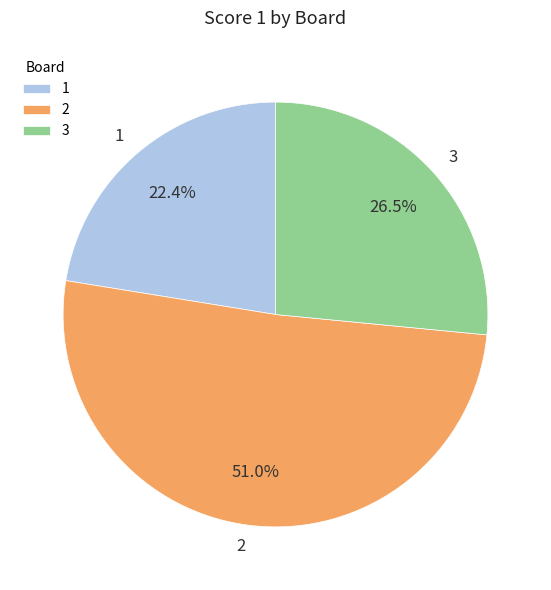

Is it true that 2 is 63% of the pie?

False